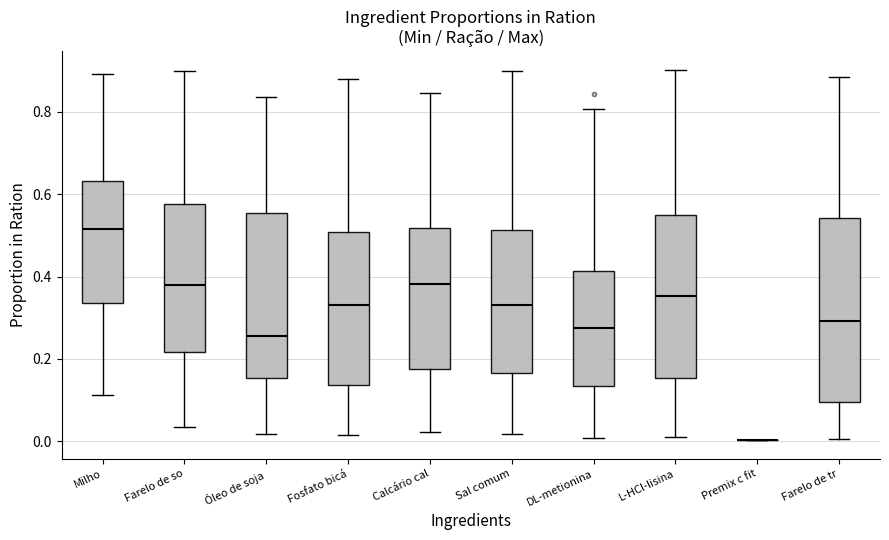

Comparing the boxes themselves (not the whiskers), which one is the tallest?

Farelo de tr